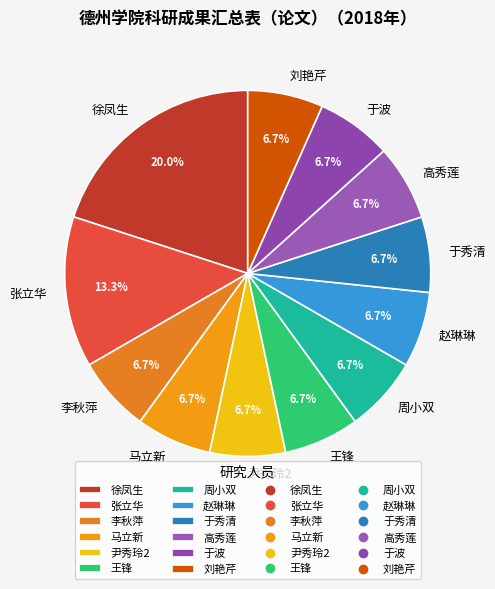

True or false: 张立华 accounts for 13% of the total.

True